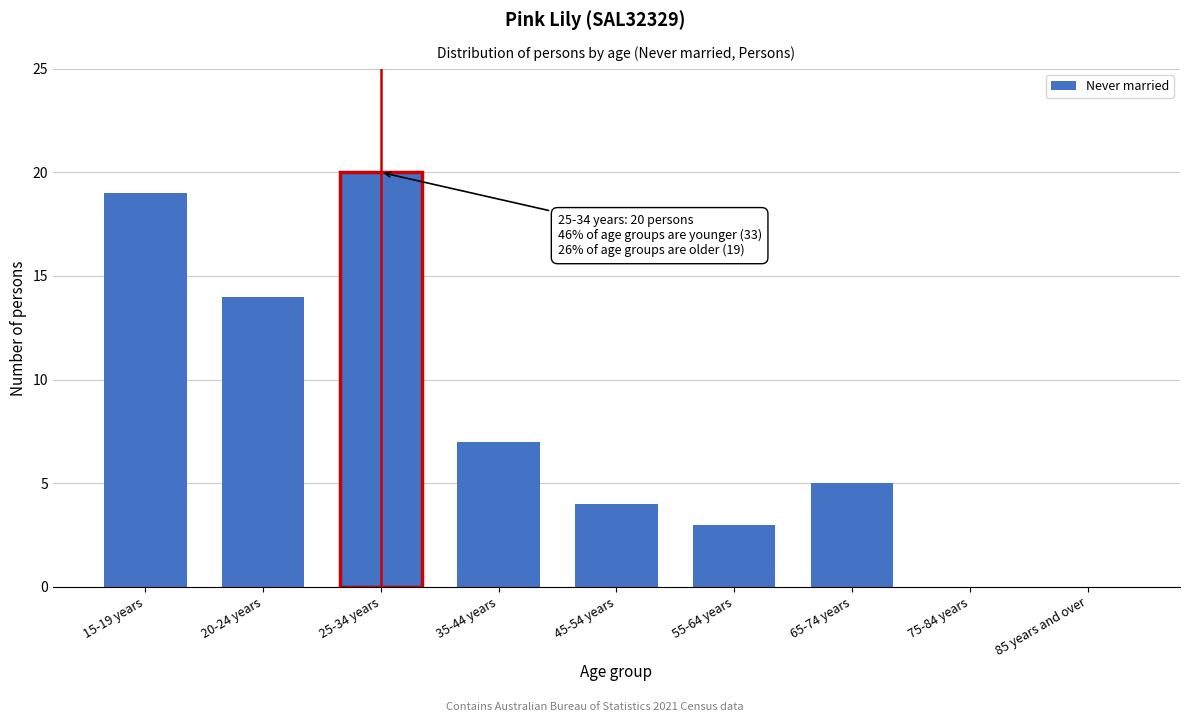

Reading left to right, transcribe all the data shown in this chart.

15-19 years=19	20-24 years=14	25-34 years=20	35-44 years=7	45-54 years=4	55-64 years=3	65-74 years=5	75-84 years=0	85 years and over=0